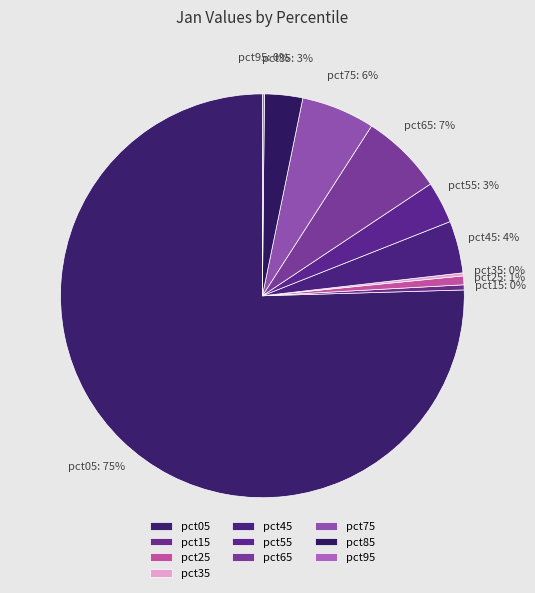

Which slice is the largest?

pct05